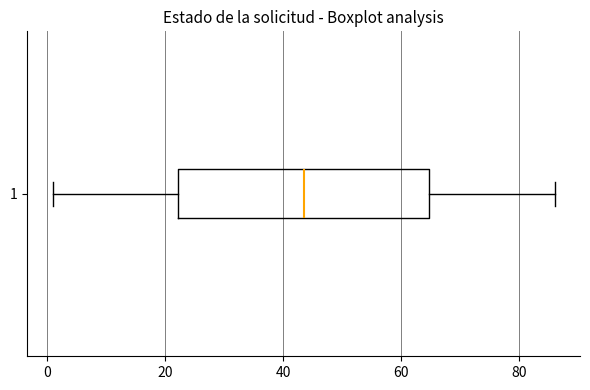

Transcribe this box plot: give where the median line is, the range the box spans, and where the two whiskers end, as read against the x-axis. The values are not printed on the chart, so give them approximately, as read against the axis.

median 44, box 22 to 64, whiskers 2 to 86